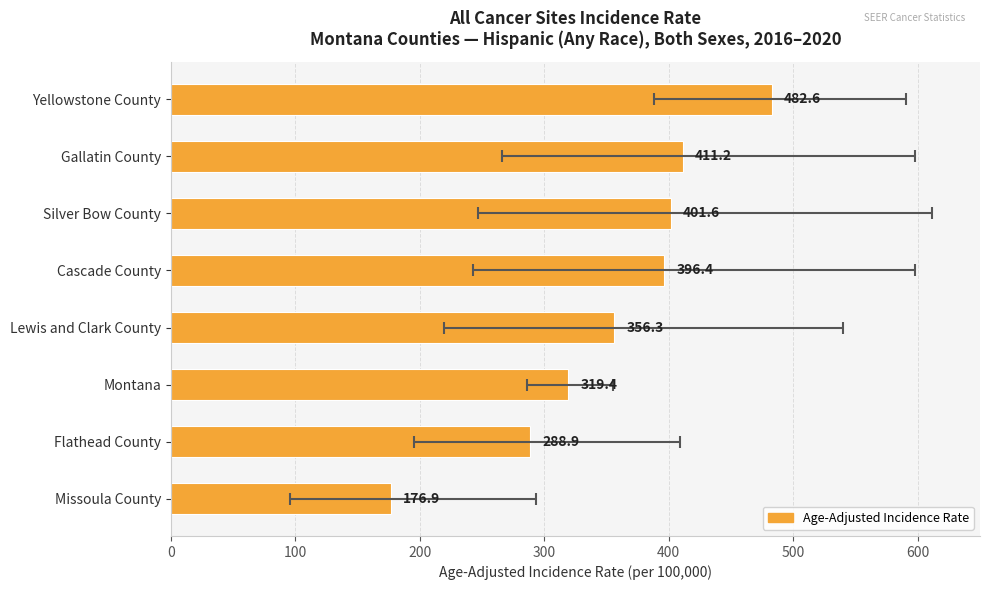

How many categories are shown in the chart?

8